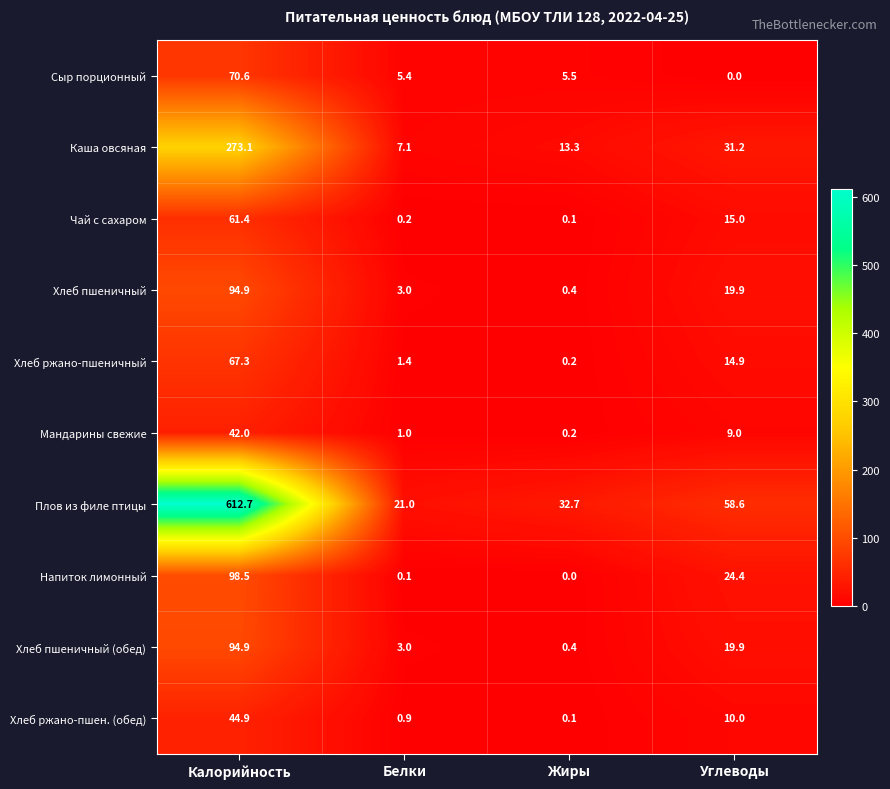

List the labels in order of Сыр порционный value, largest first.

Калорийность, Жиры, Белки, Углеводы